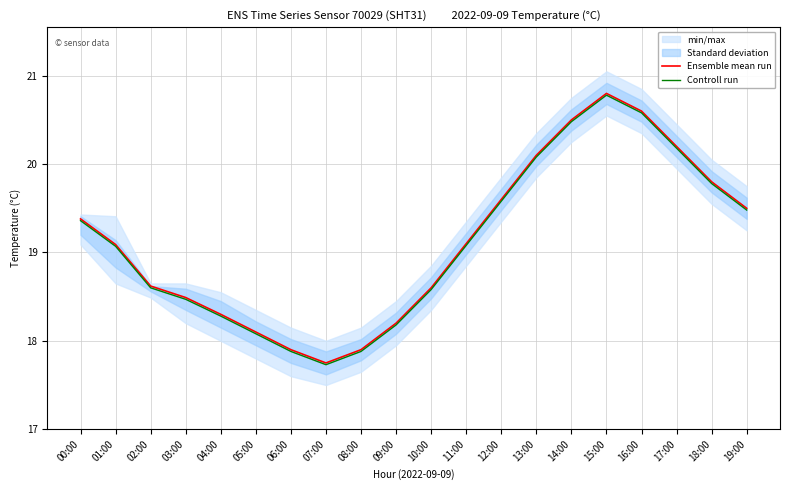

Which has a higher value, 15:00 or 19:00?

15:00